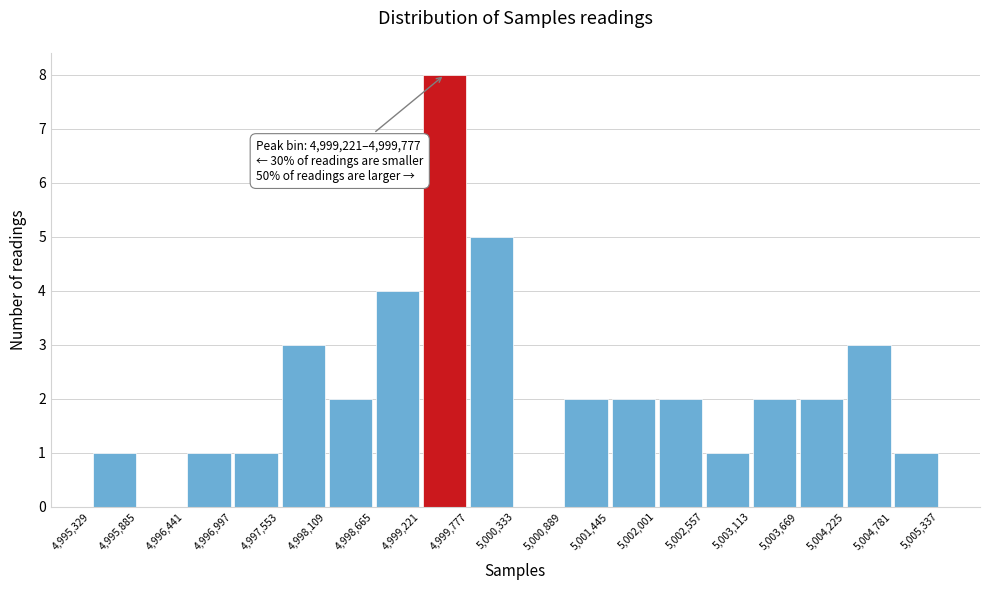

Which range on the x-axis has the tallest bar?

4,999,221 to 4,999,777